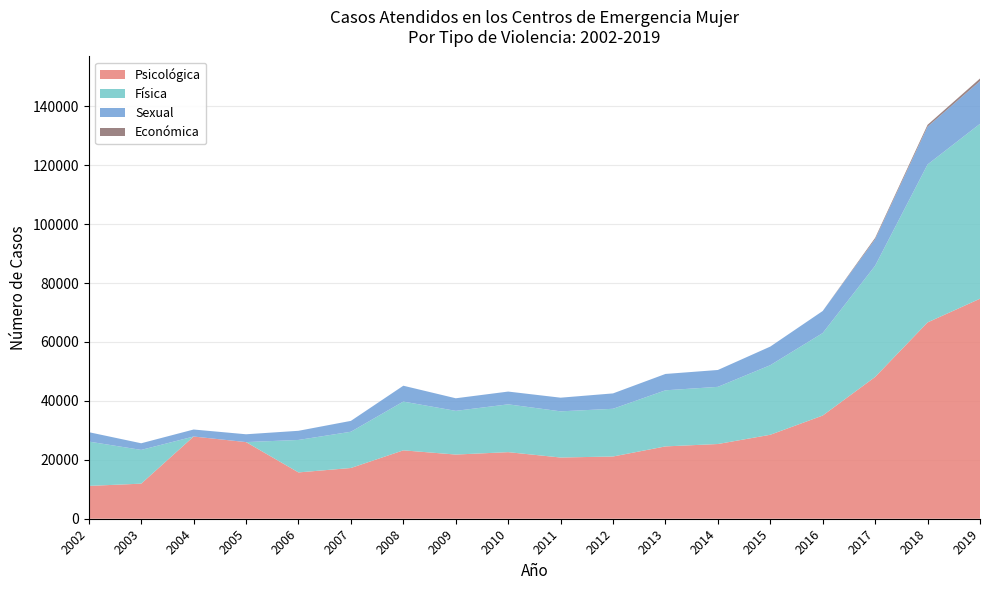

Reading left to right, transcribe all the data shown in this chart.

Psicológica: 2002=11140	2003=11904	2004=27902	2005=26011	2006=15719	2007=17220	2008=23210	2009=21782	2010=22598	2011=20776	2012=21124	2013=24549	2014=25358	2015=28499	2016=35023	2017=48120	2018=66628	2019=74674
Física: 2002=15048	2003=11455	2004=0	2005=0	2006=11021	2007=12304	2008=16555	2009=14831	2010=16225	2011=15672	2012=16191	2013=19039	2014=19401	2015=23615	2016=27999	2017=37752	2018=53607	2019=59354
Sexual: 2002=3194	2003=2254	2004=2378	2005=2656	2006=3104	2007=3688	2008=5379	2009=4269	2010=4336	2011=4636	2012=5222	2013=5550	2014=5726	2015=6315	2016=7488	2017=9012	2018=12839	2019=14509
Económica: 2002=0	2003=0	2004=0	2005=0	2006=0	2007=0	2008=0	2009=0	2010=0	2011=0	2012=0	2013=0	2014=0	2015=0	2016=0	2017=433	2018=623	2019=875